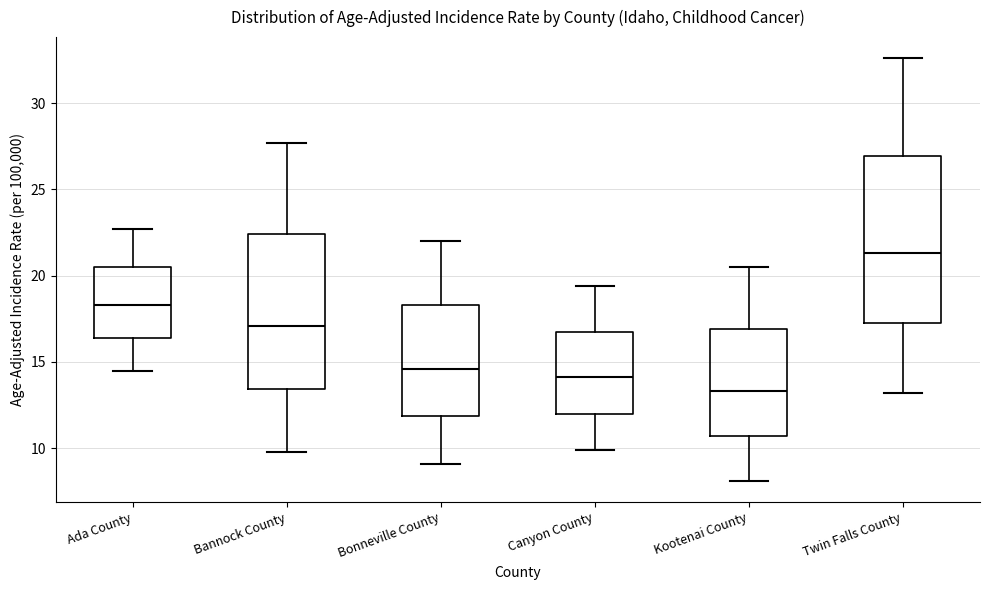

Comparing the boxes themselves (not the whiskers), which one is the tallest?

Twin Falls County